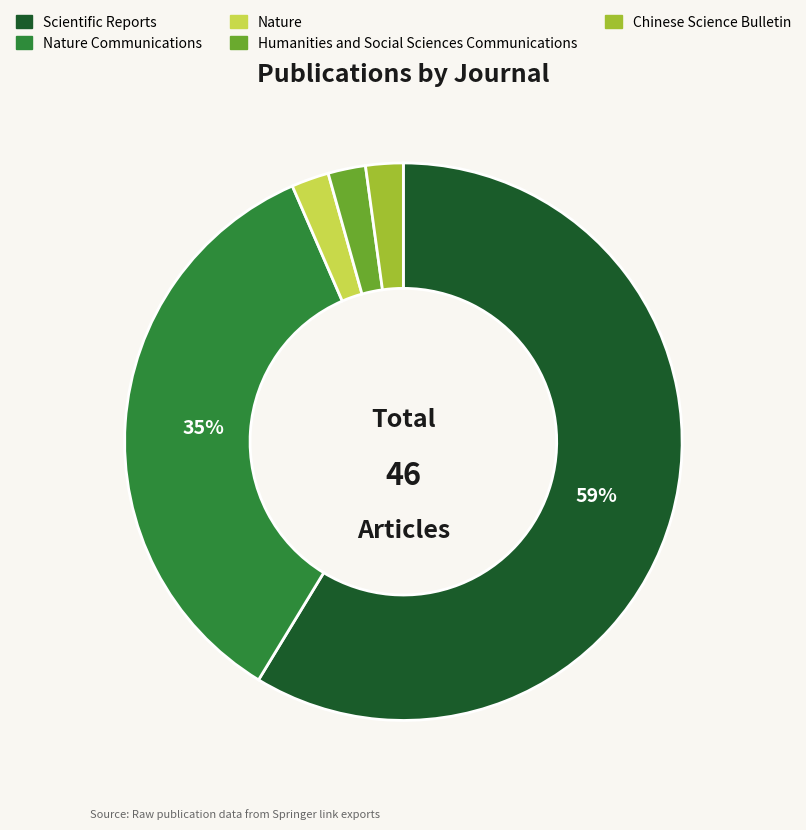

To the nearest percent, what is the difference between the largest and smallest slice percentages?

57%